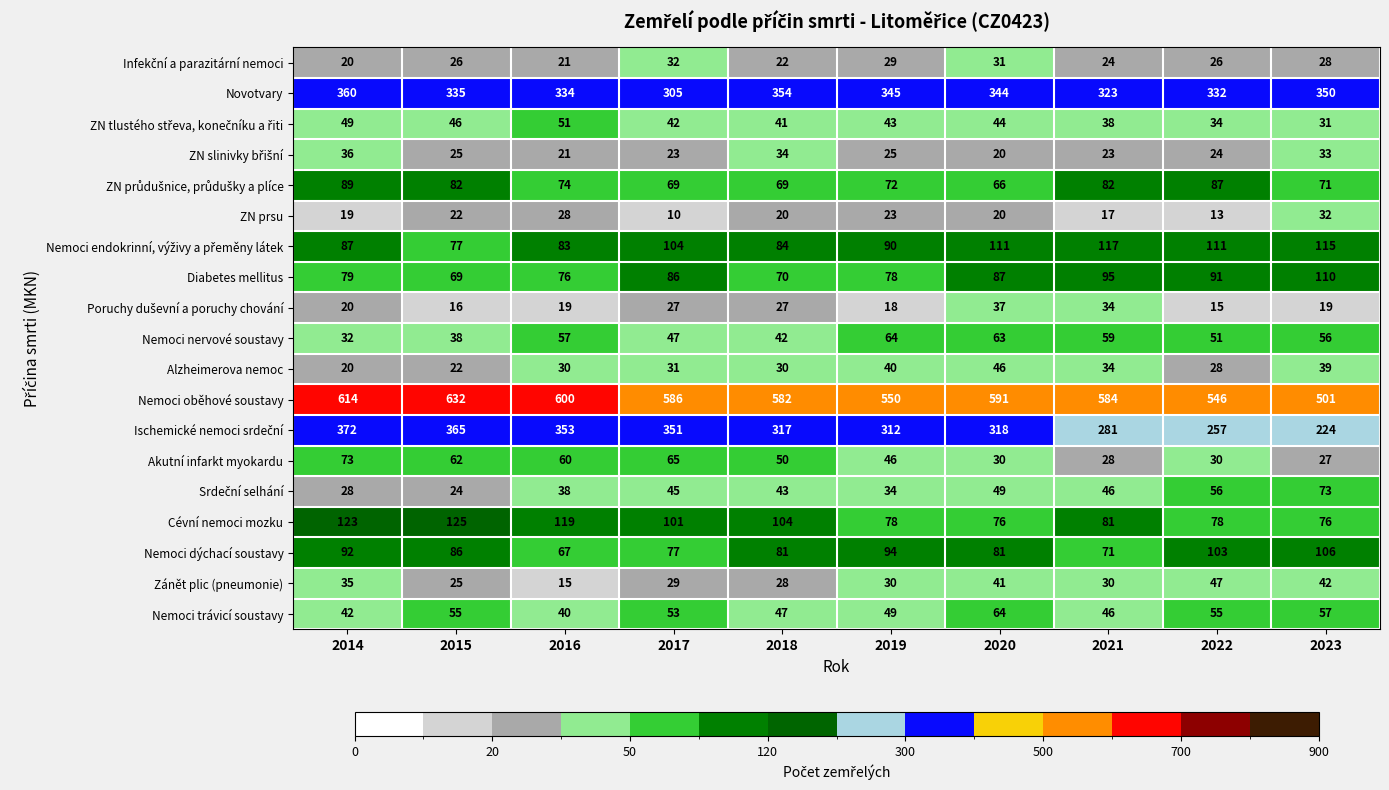

What is the difference between the maximum and minimum values in the Zánět plic (pneumonie) series?

32